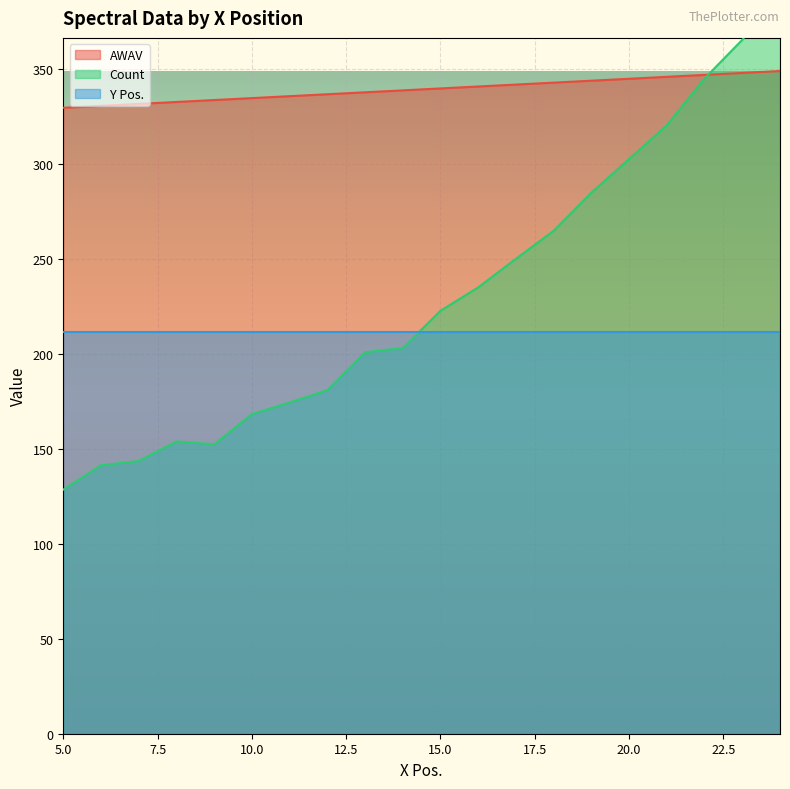

What is the value of the Count point at the 16th from the left?

302.6